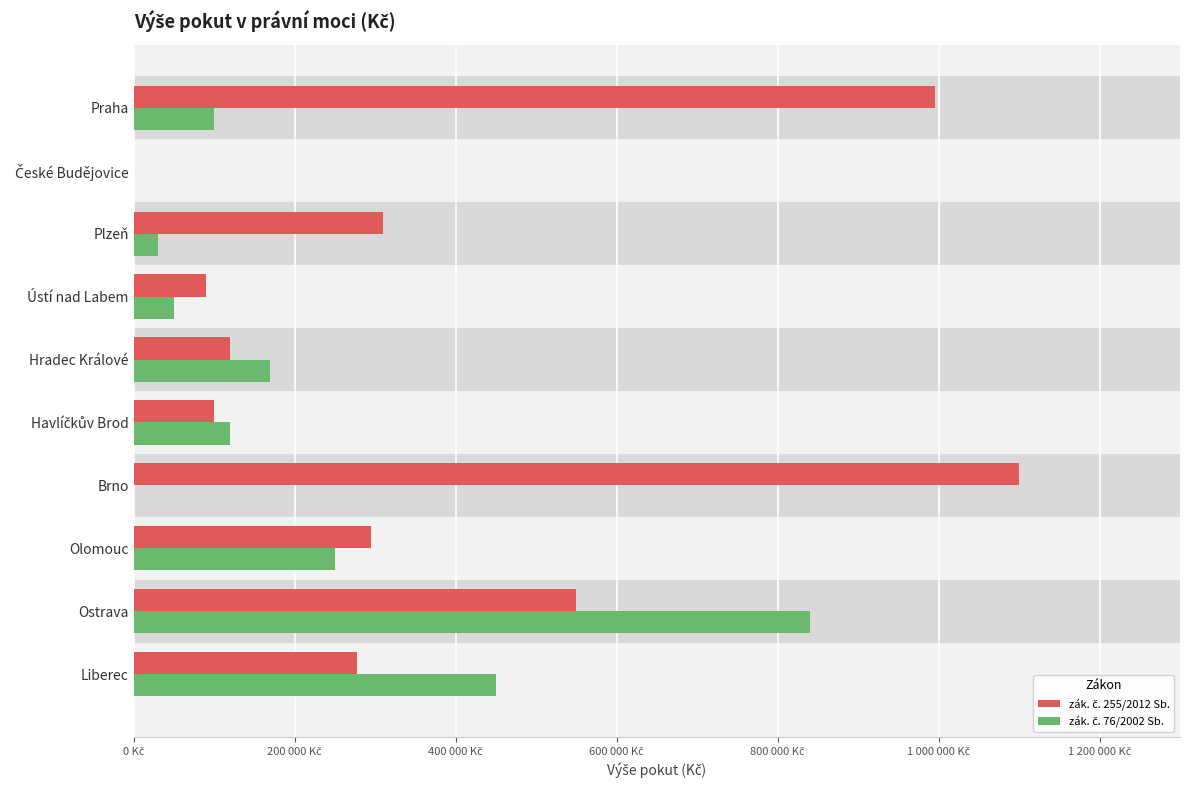

Is it true that zák. č. 255/2012 Sb. equals 215514 at Plzeň?

False